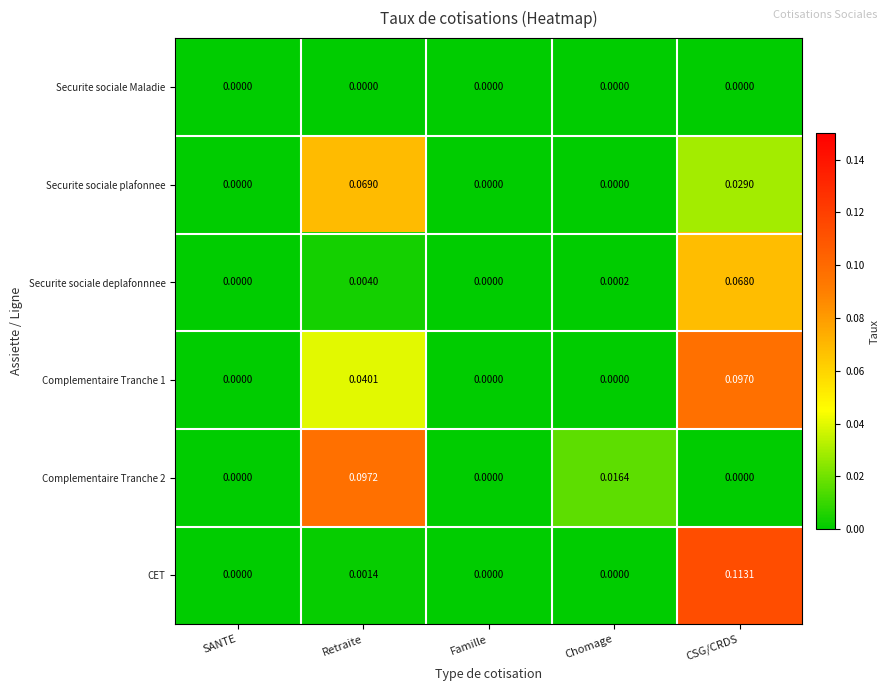

Which label corresponds to the largest value in the chart?

CSG/CRDS